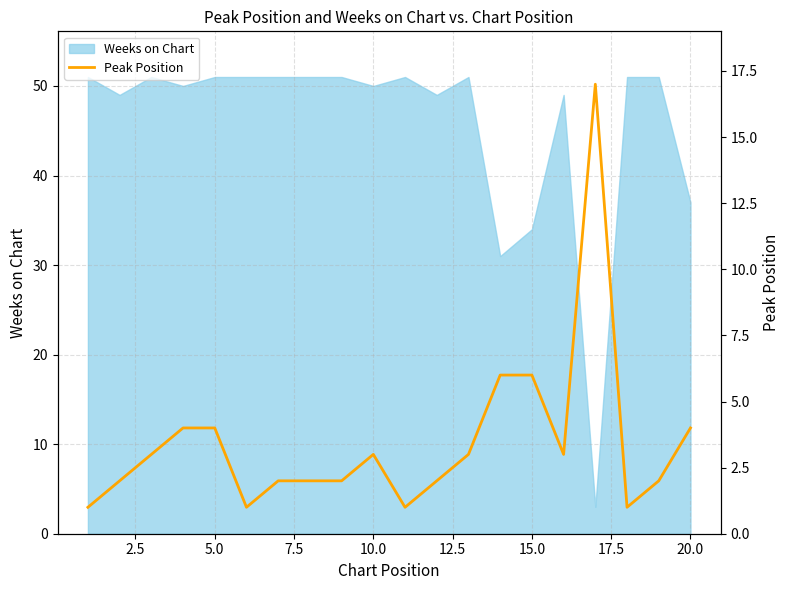

What is the lowest value of the Weeks on Chart series?

3